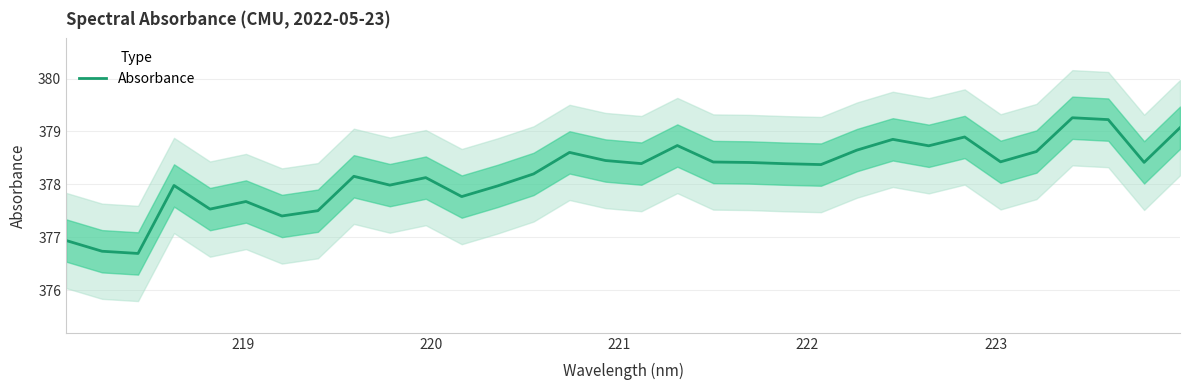

Is this an area chart (filled region under the line)?

No